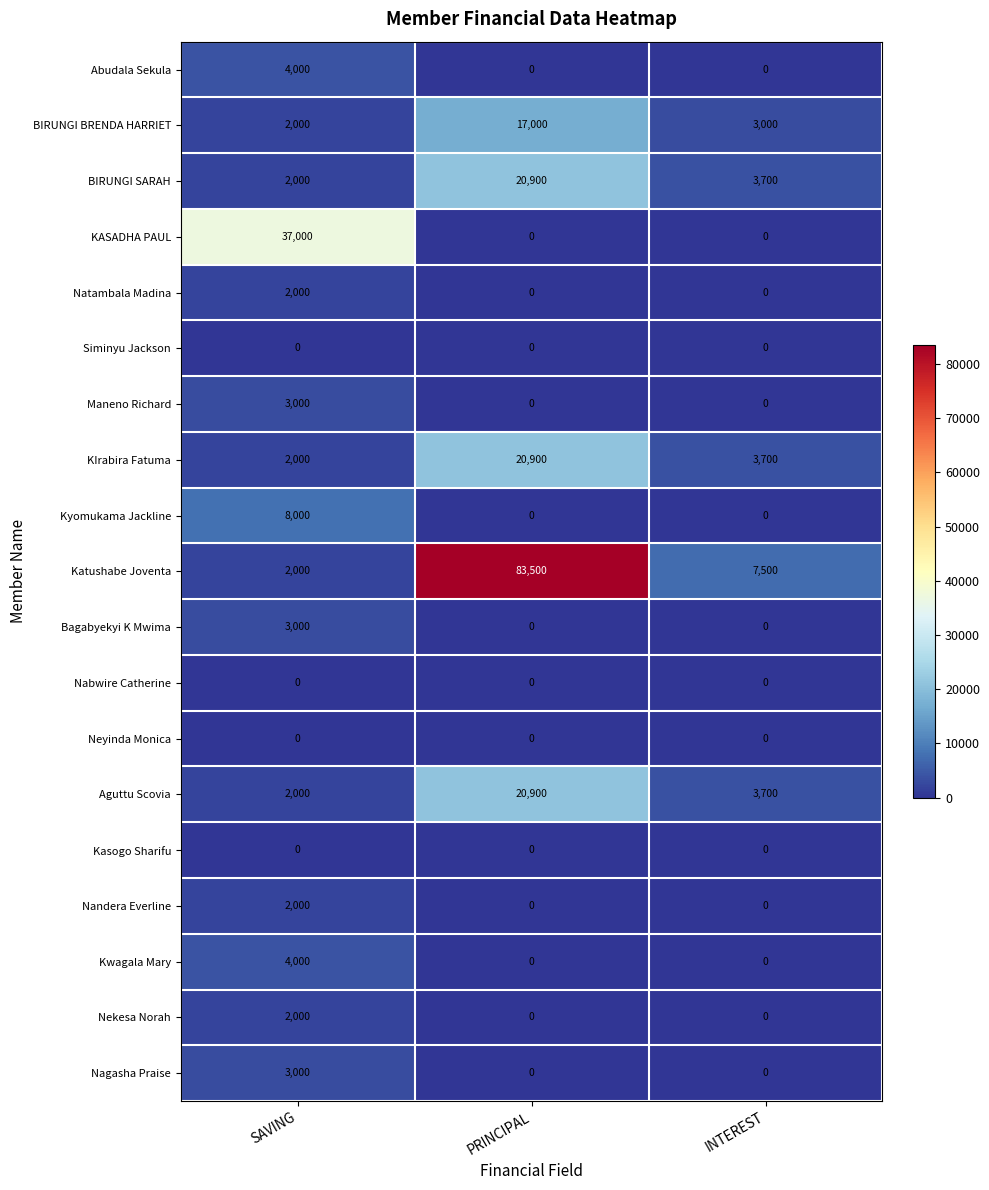

Count the number of categories in the chart.

3